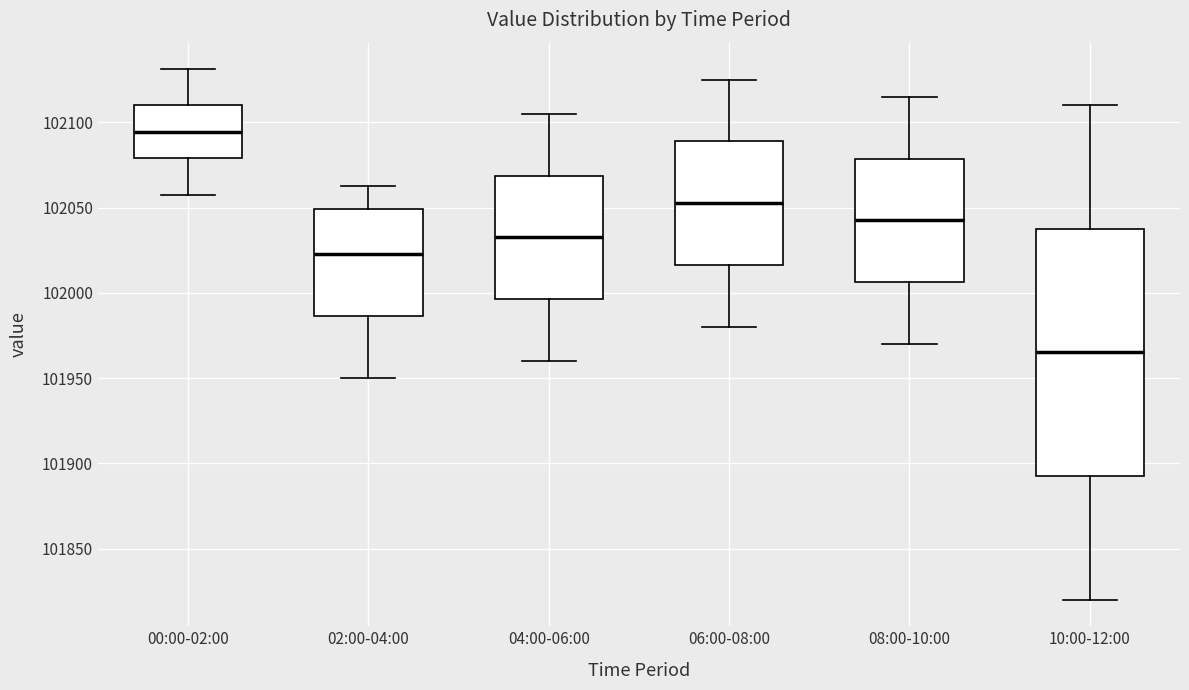

Which box's median line is the highest?

00:00-02:00